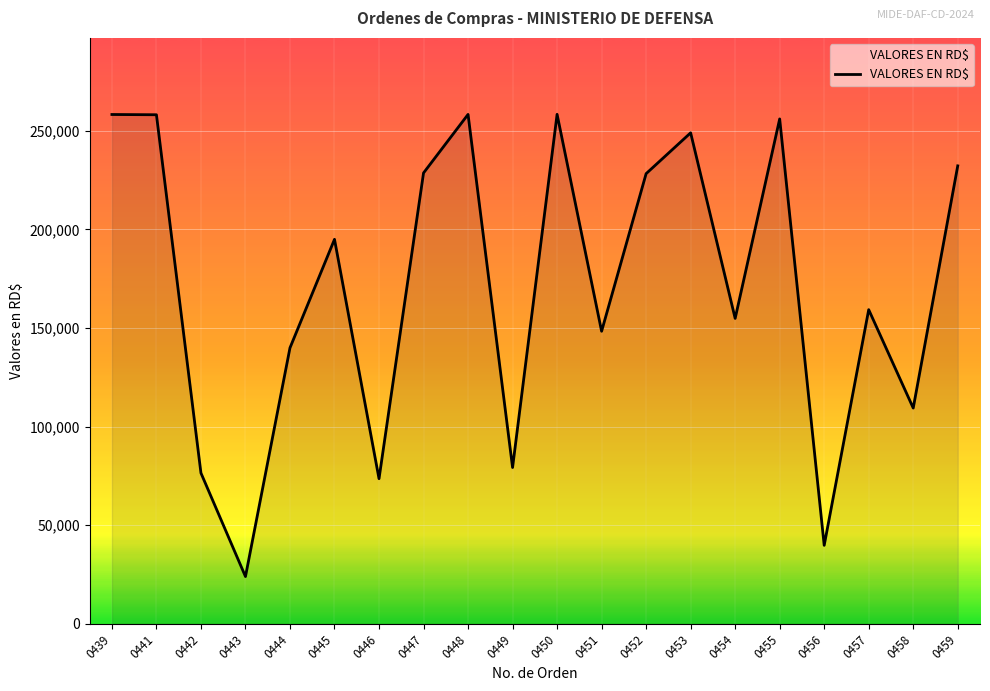

What is the ratio of the value at 0453 to the value at 0456?

6.3